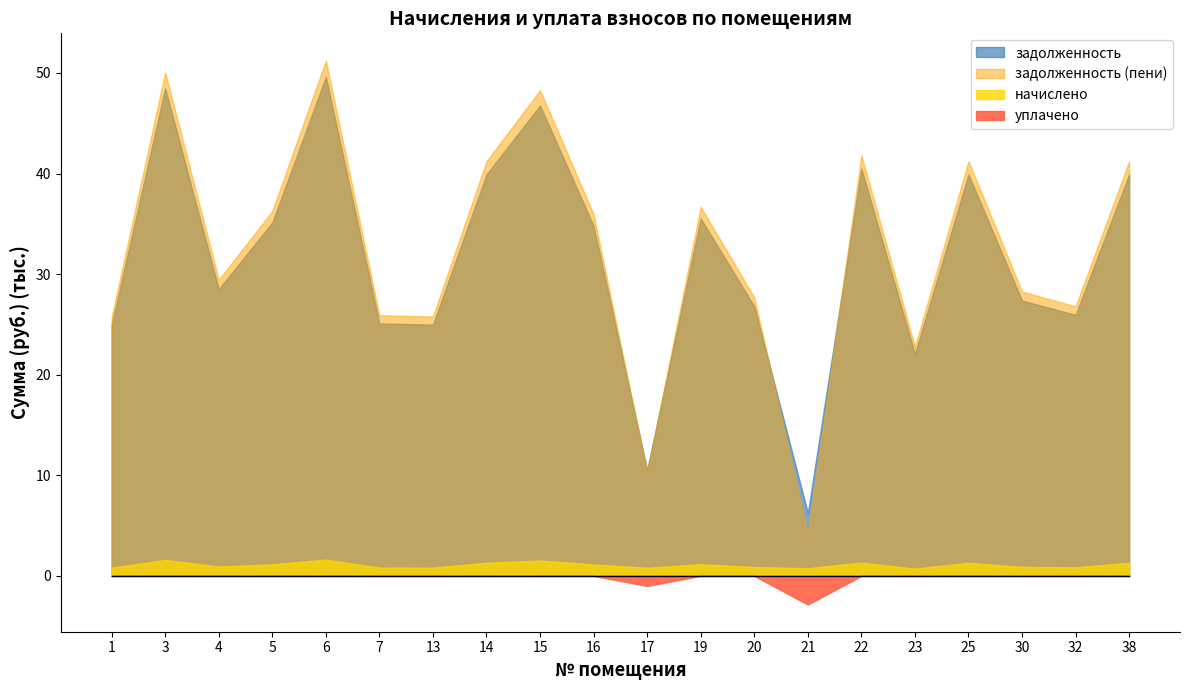

Reading right to left, list all the values displayed in this chart.

задолженность: 38=39925.2	32=25951.4	30=27377.3	25=39925.2	23=22073.0	22=40495.6	21=6265.8	20=26806.9	19=35533.4	17=10525.5	16=34792.0	15=46769.5	14=39925.2	13=24981.7	7=25095.8	6=49621.3	5=35134.1	4=28518.0	3=48480.6	1=24924.8
начислено: 38=1302.0	32=846.3	30=892.8	25=1302.0	23=719.8	22=1320.6	21=762.6	20=874.2	19=1158.8	17=799.8	16=1134.6	15=1525.2	14=1302.0	13=814.7	7=818.4	6=1618.2	5=1145.8	4=930.0	3=1581.0	1=812.8
уплачено: 38=0.0	32=0.0	30=0.0	25=0.0	23=0.0	22=0.0	21=2850.3	20=0.0	19=0.0	17=1000.0	16=0.0	15=0.0	14=0.0	13=0.0	7=0.0	6=0.0	5=0.0	4=0.0	3=0.0	1=0.0
задолженность (пени): 38=41227.2	32=26797.7	30=28270.1	25=41227.2	23=22792.9	22=41816.2	21=4178.1	20=27681.1	19=36692.2	17=10325.3	16=35926.6	15=48294.7	14=41227.2	13=25796.4	7=25914.2	6=51239.5	5=36279.8	4=29448.0	3=50061.6	1=25737.7